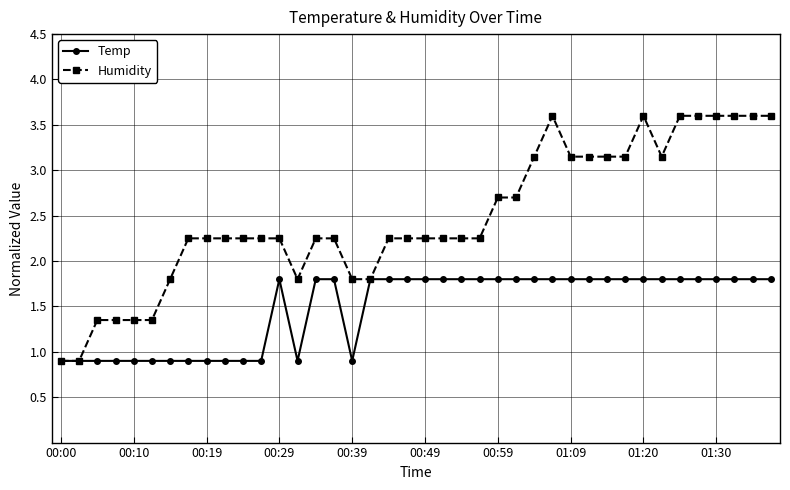

What is the lowest value of the Humidity series?

0.9